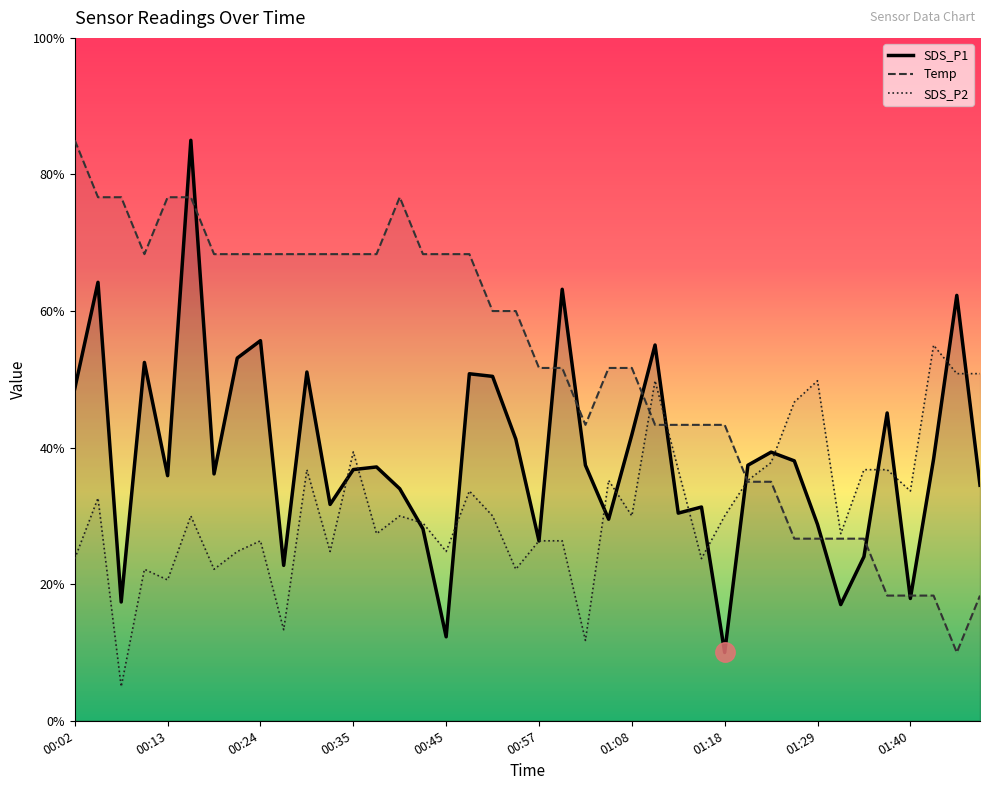

Which series has the largest range (max minus min)?

SDS_P1